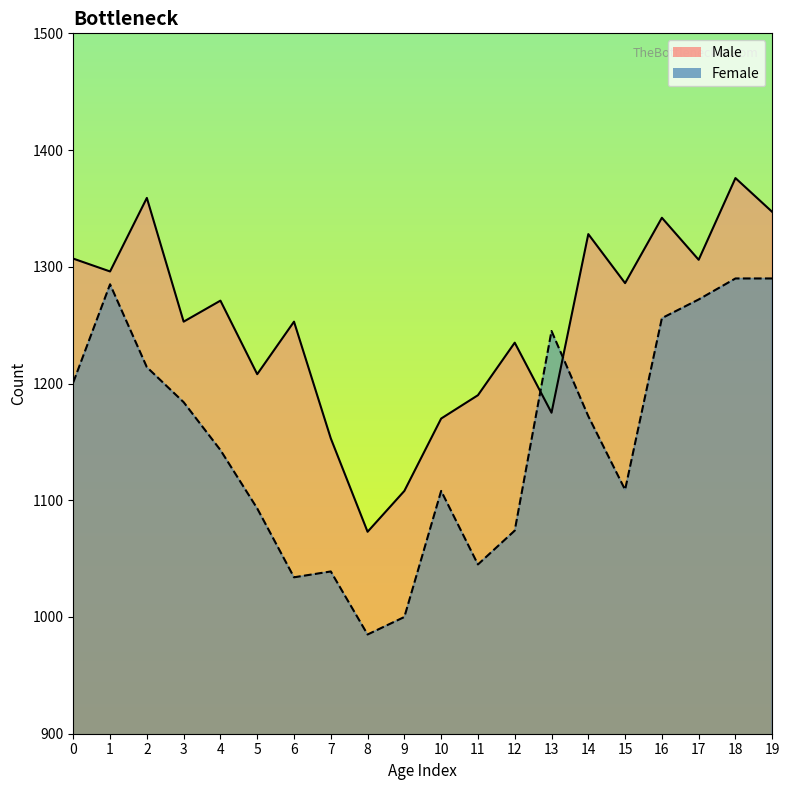

At which category is the sum across all series the highest?

18